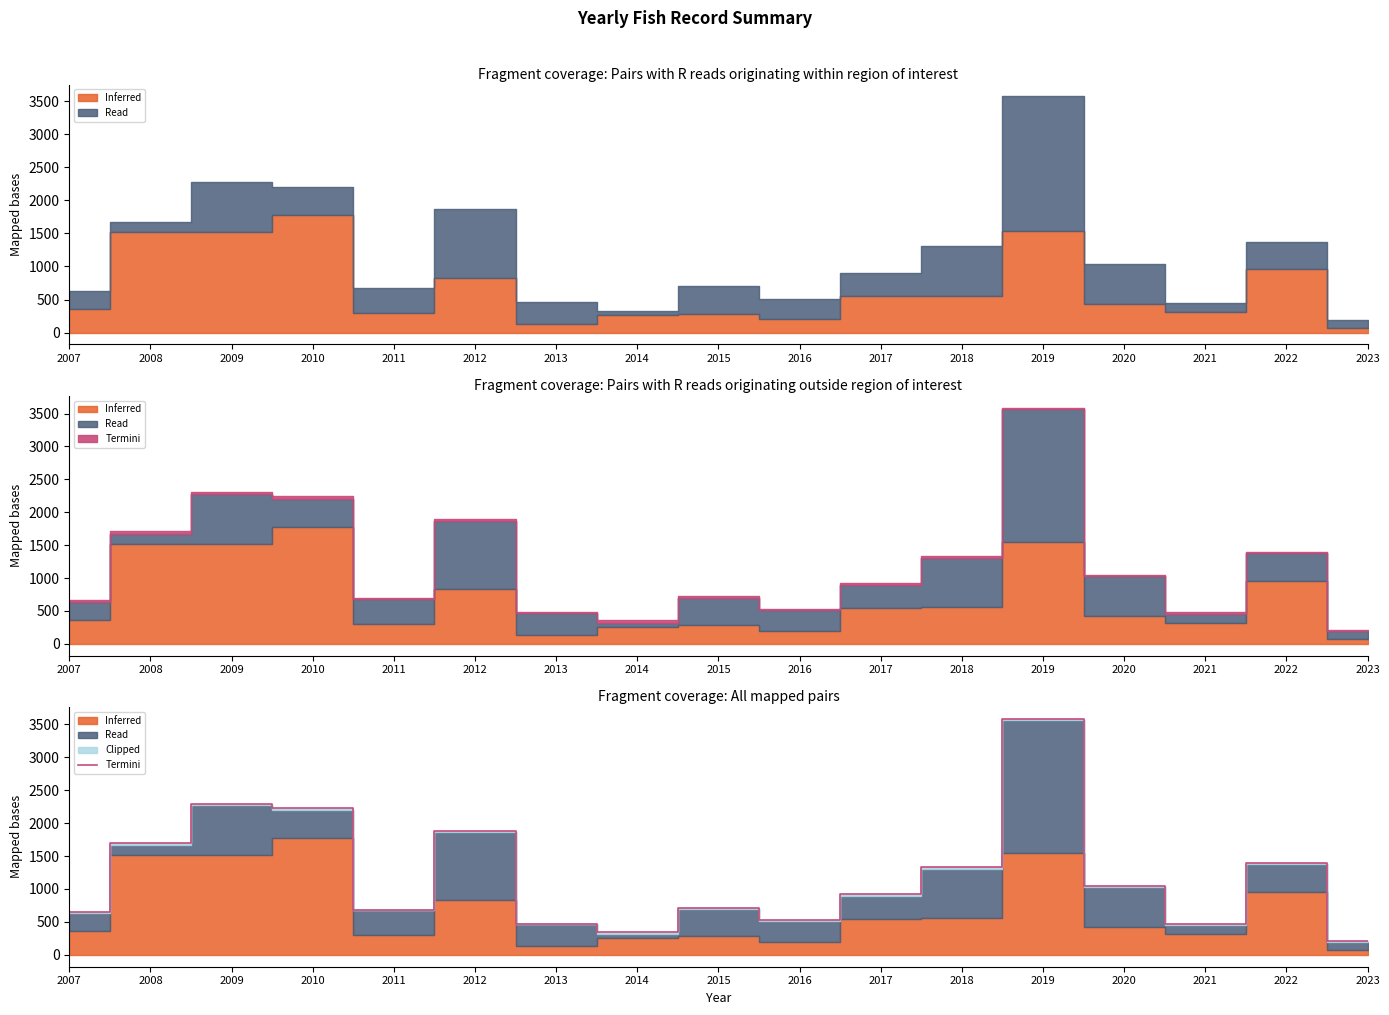

List the labels in order of value, smallest first.

2023, 2014, 2021, 2013, 2016, 2007, 2011, 2015, 2017, 2020, 2018, 2022, 2008, 2012, 2010, 2009, 2019